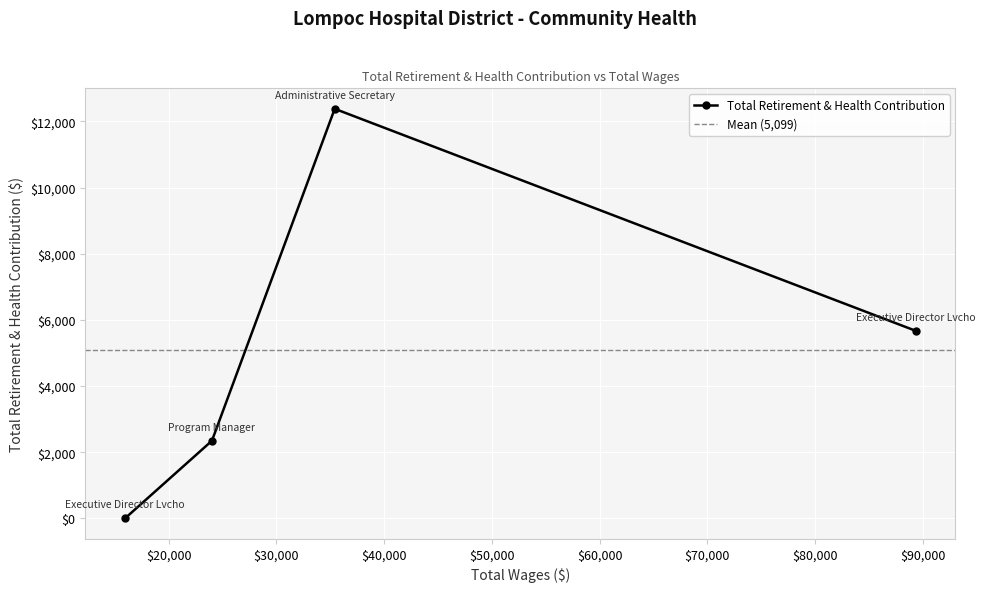

What is the sum of all values?

20396.0